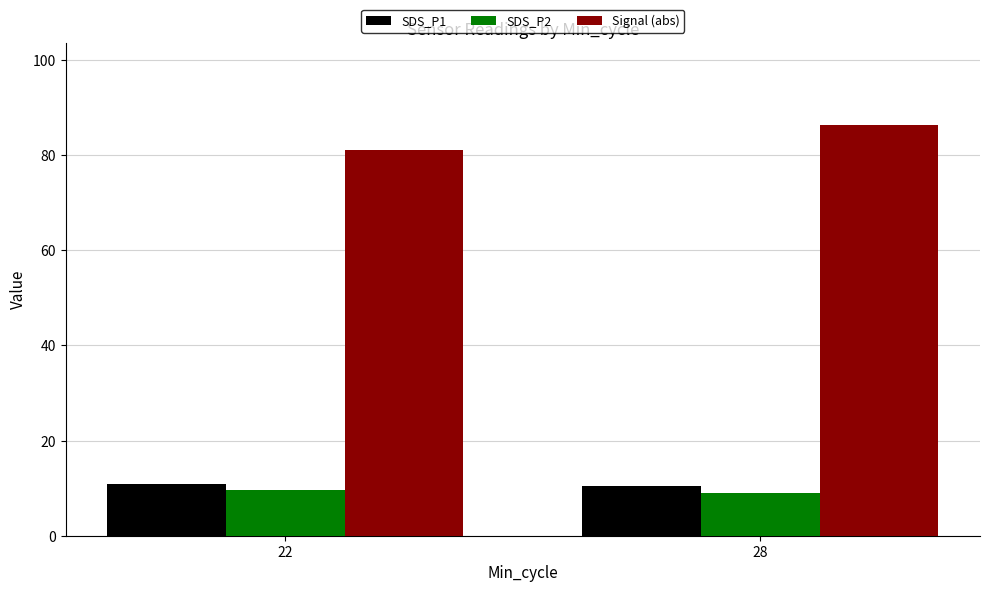

What is the difference between the maximum and minimum values in the Signal (abs) series?

5.4